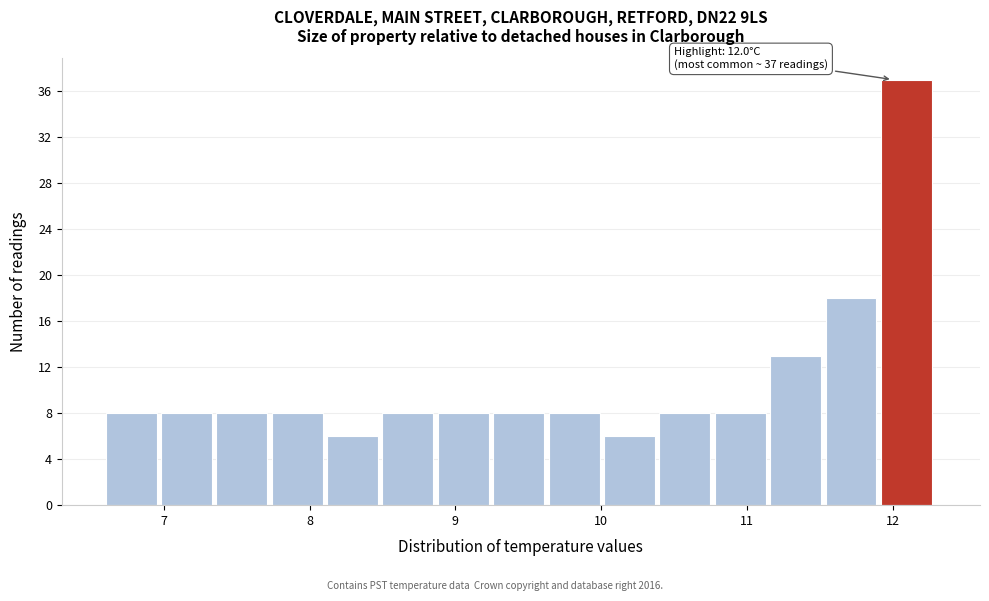

Read against the x-axis, roughly where is the centre of the tallest bar?

12.1